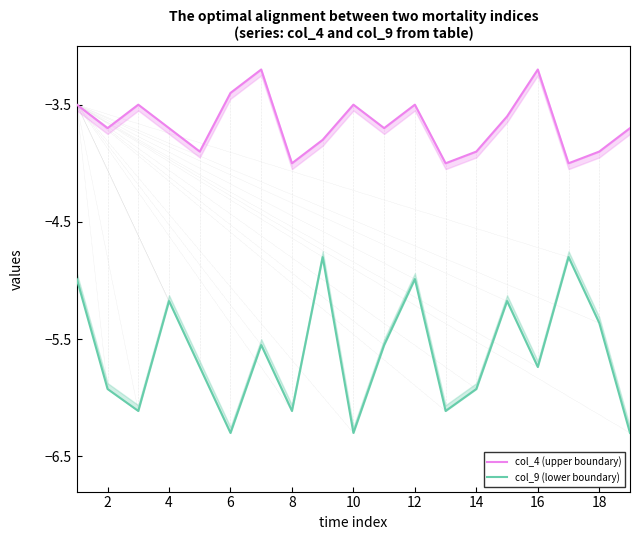

At how many categories does at least one series exceed -5?

19